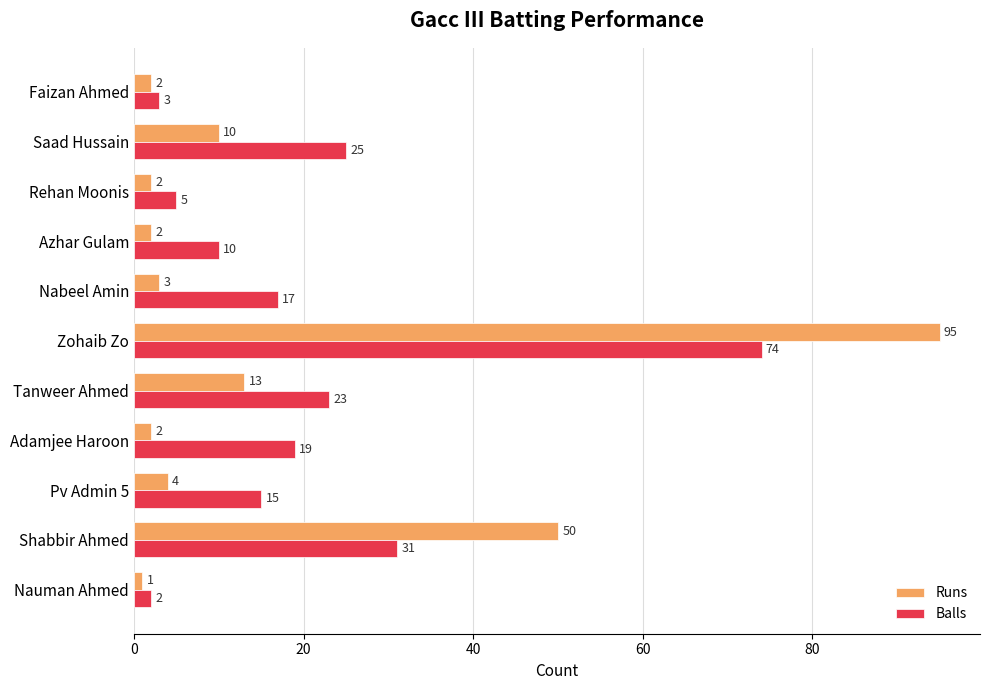

Which category has the highest value in the Balls series?

Zohaib Zo